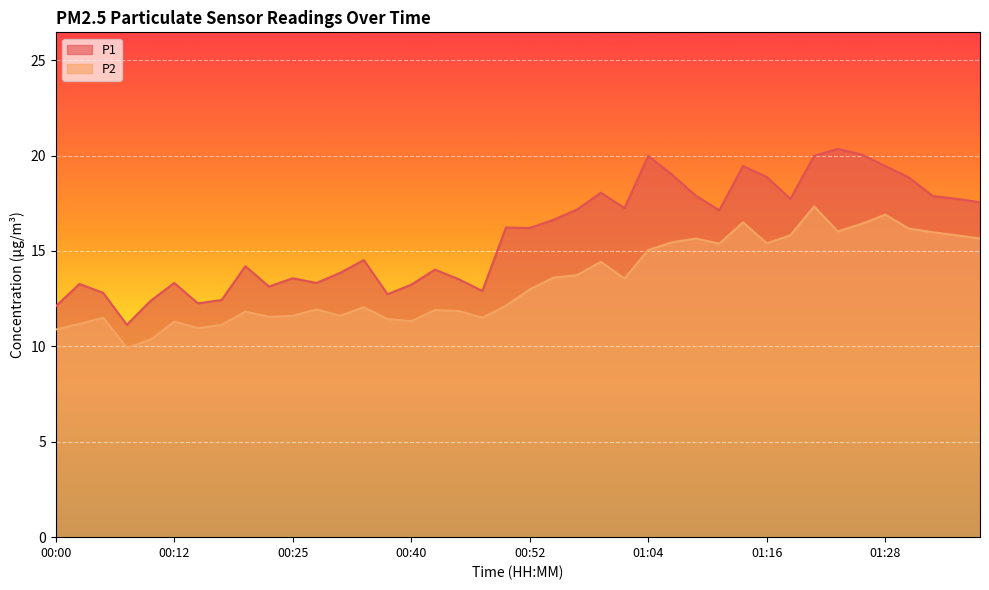

Between 01:04 and 01:21, which is larger?

01:04